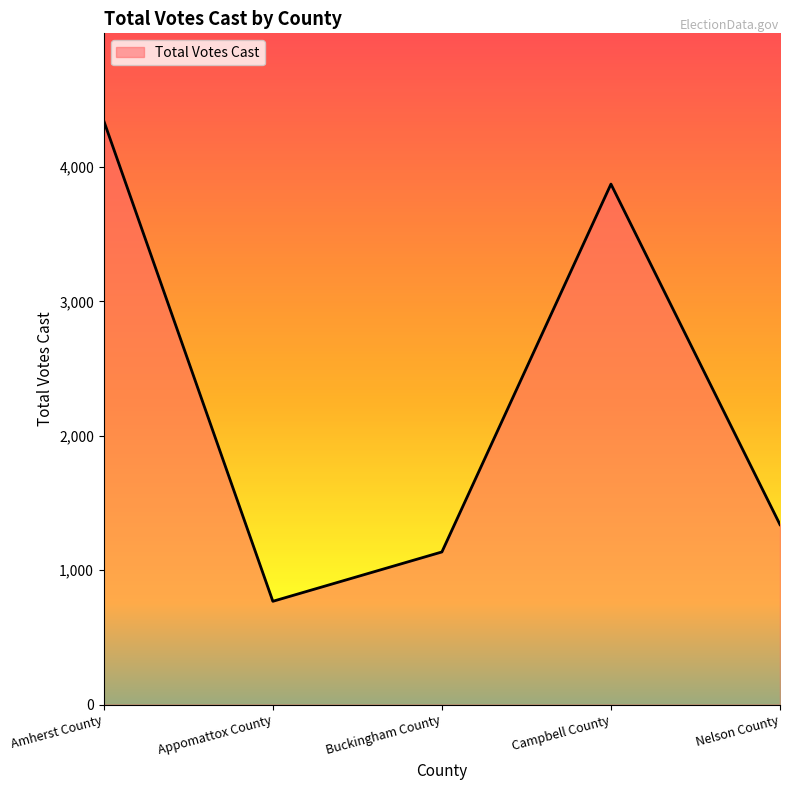

True or false: there are more than 0 points higher than both neighbors.

True